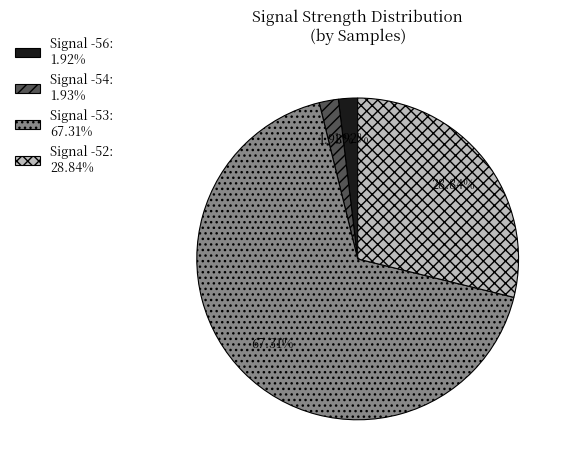

Is there any slice that represents more than half of the pie?

Yes